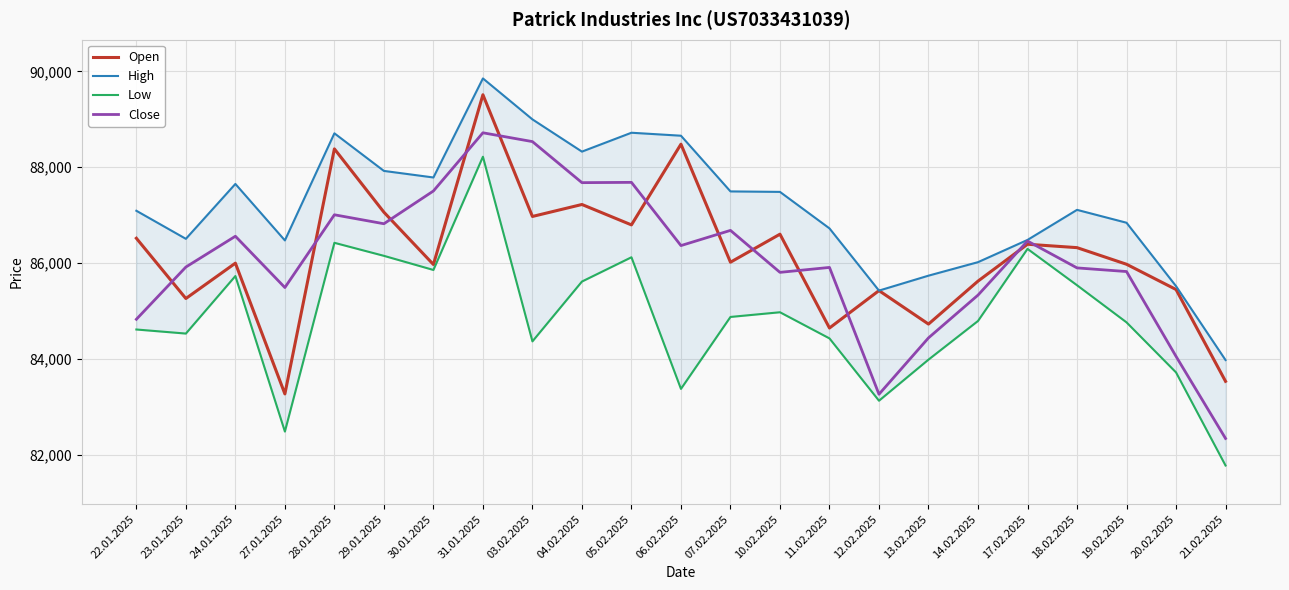

Rank the series at 06.02.2025 from lowest to highest value.

Low, Close, Open, High